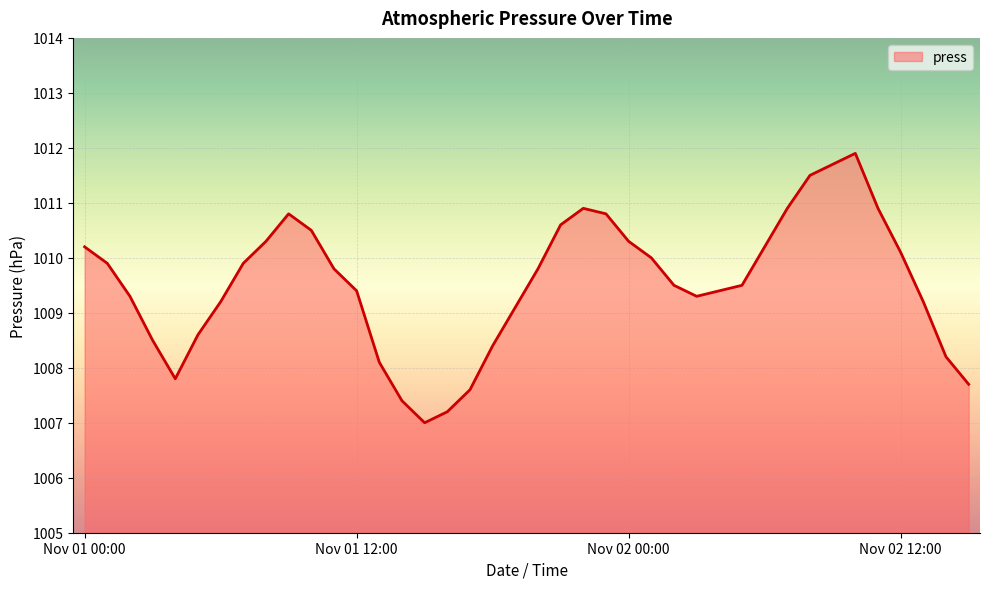

What is the difference between the maximum and minimum values?

4.9